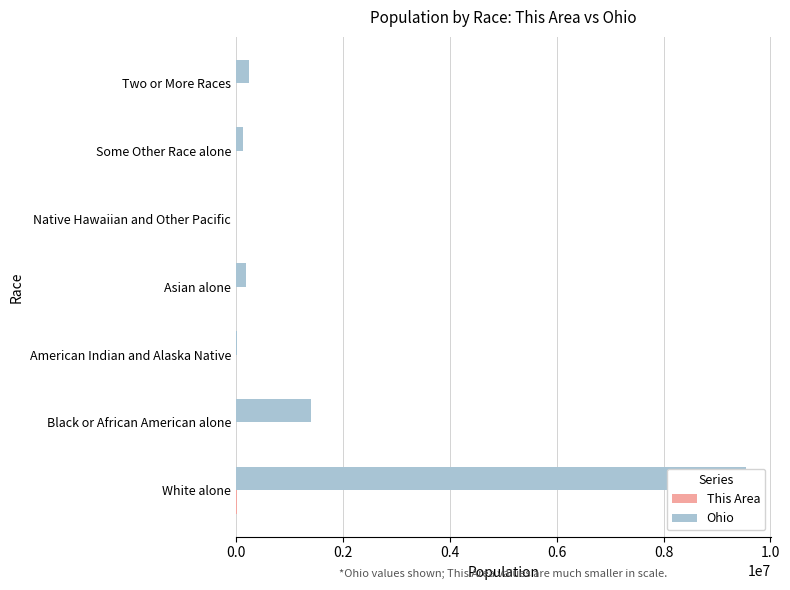

Count the number of categories in the chart.

7